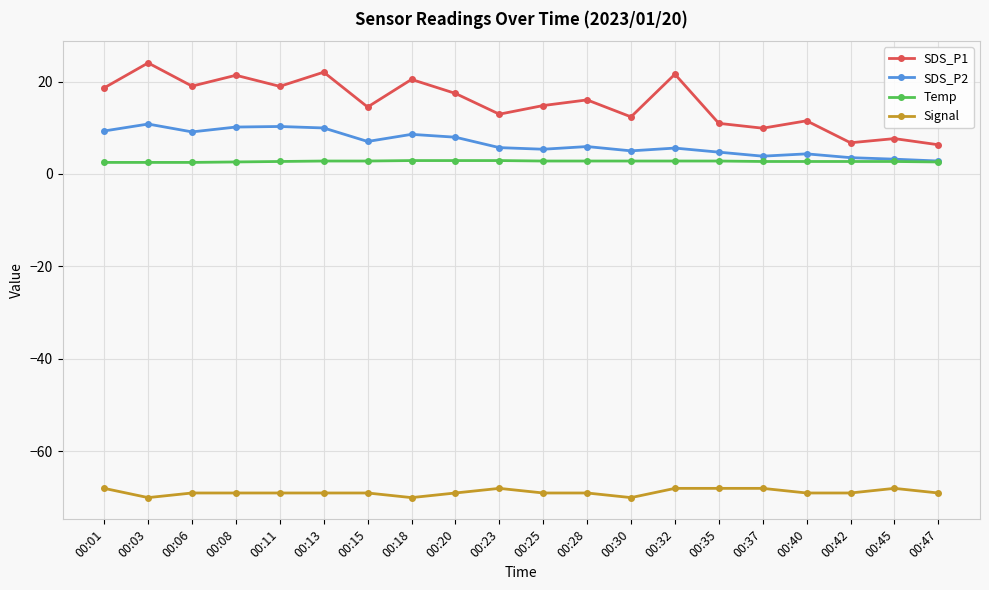

What is the value of the Temp point at the 17th from the left?

2.7